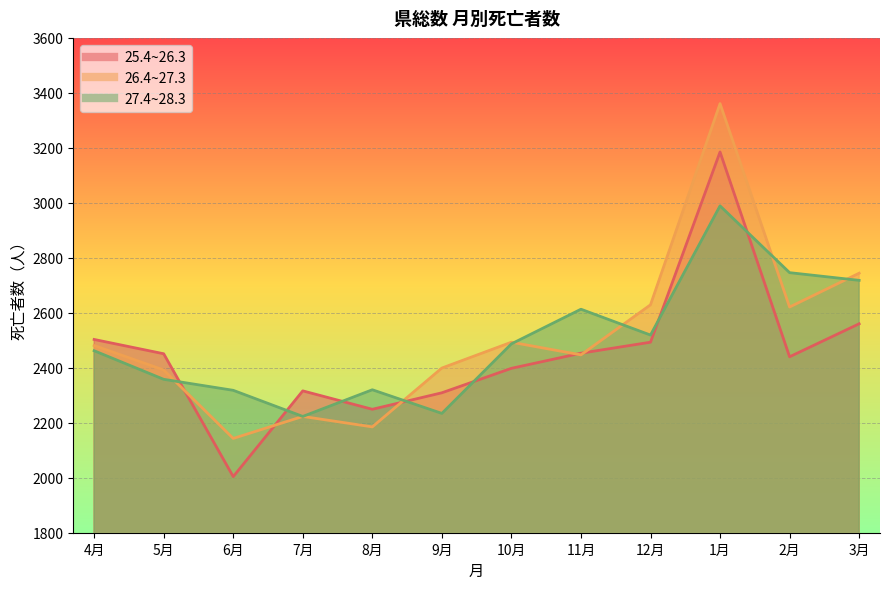

At which label is 27.4~28.3 closest to 2606?

11月